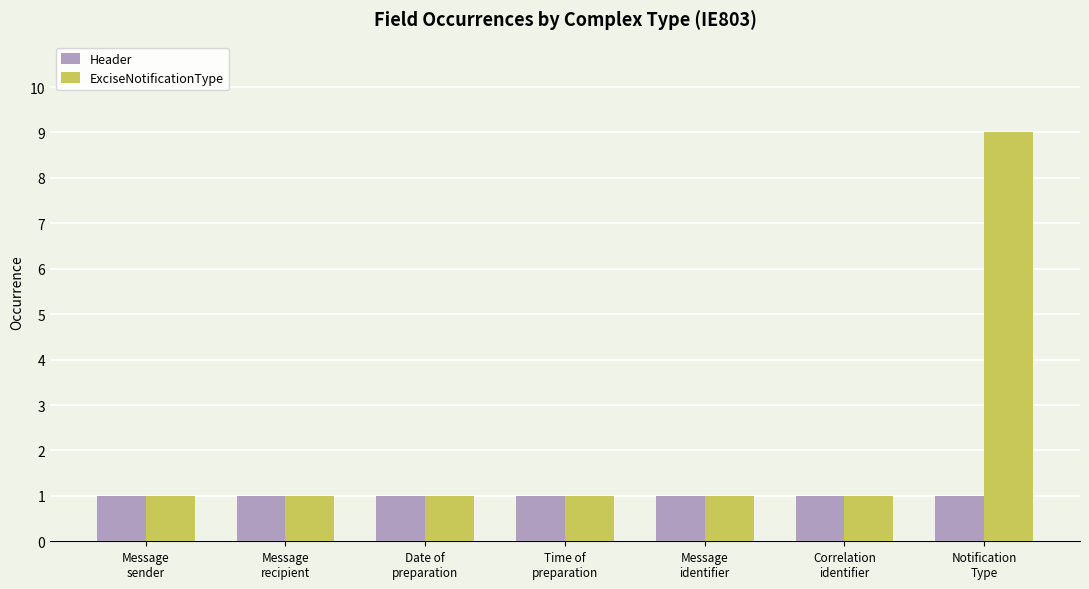

What is the label of the 2nd bar from the right?

Correlation
identifier